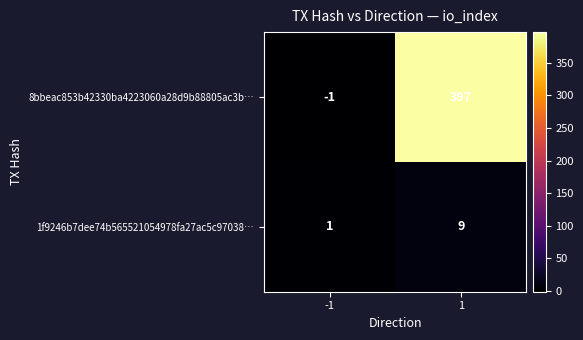

Count the number of data series in this chart.

2